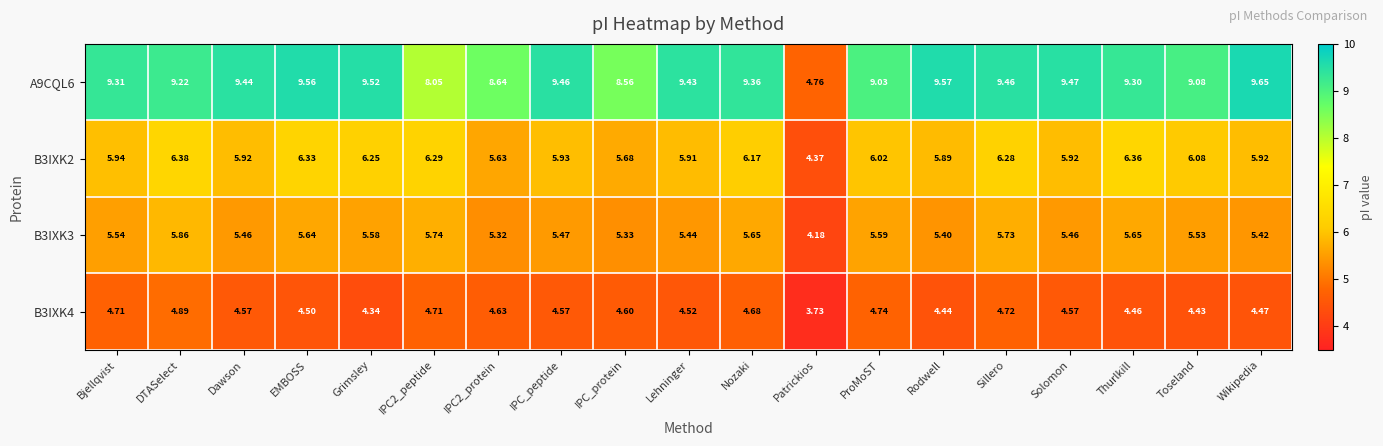

Where does the B3IXK3 series first go above 5?

Bjellqvist